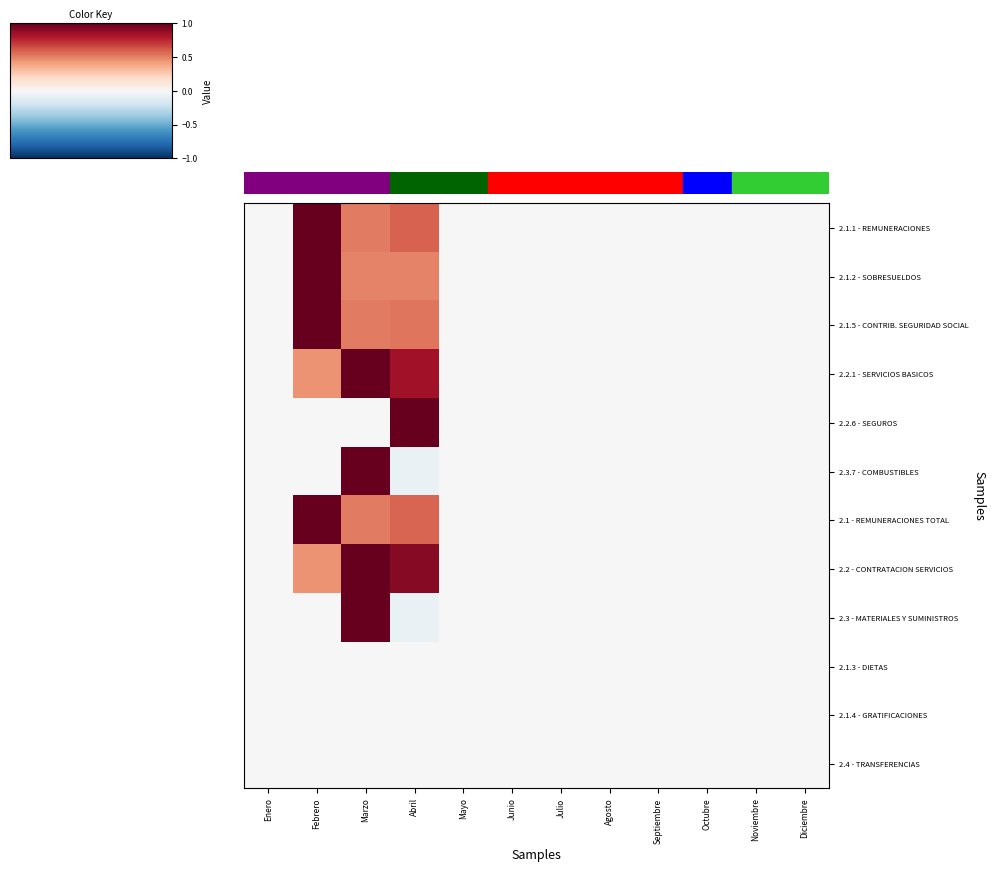

At Febrero, list the series in order from largest to smallest.

2.1.1 - REMUNERACIONES, 2.1.2 - SOBRESUELDOS, 2.1.5 - CONTRIB. SEGURIDAD SOCIAL, 2.1 - REMUNERACIONES TOTAL, 2.2.1 - SERVICIOS BASICOS, 2.2 - CONTRATACION SERVICIOS, 2.2.6 - SEGUROS, 2.3.7 - COMBUSTIBLES, 2.3 - MATERIALES Y SUMINISTROS, 2.1.3 - DIETAS, 2.1.4 - GRATIFICACIONES, 2.4 - TRANSFERENCIAS